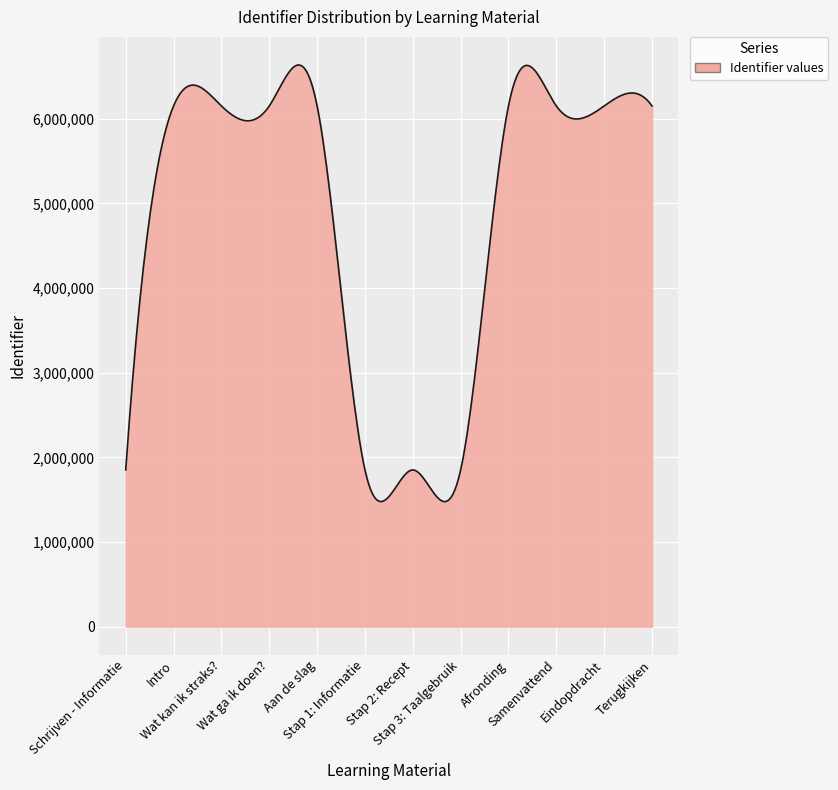

What is the maximum value shown in the chart?

6635560.6